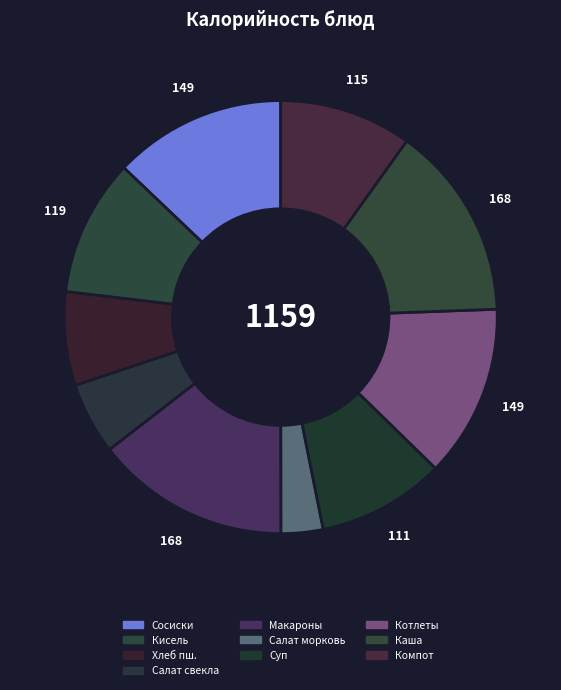

Rank the categories by value from highest to lowest.

Макаронные изд отварные, Каша гречневая рассыпчатая, Сосиски отварные с томатн соусом, Котлеты Московские, Кисель +витамин С, Компот из свежезаморож ягод, Суп картофельный с вермишелью и зеленью, Хлеб пшеничный (завтрак), Салат из свеклы с яблоками, Салат из моркови с сахаром